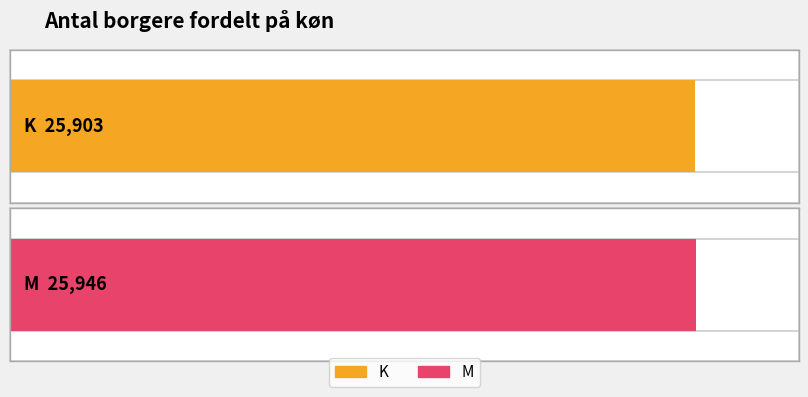

Is it true that the value at K is 43104?

False